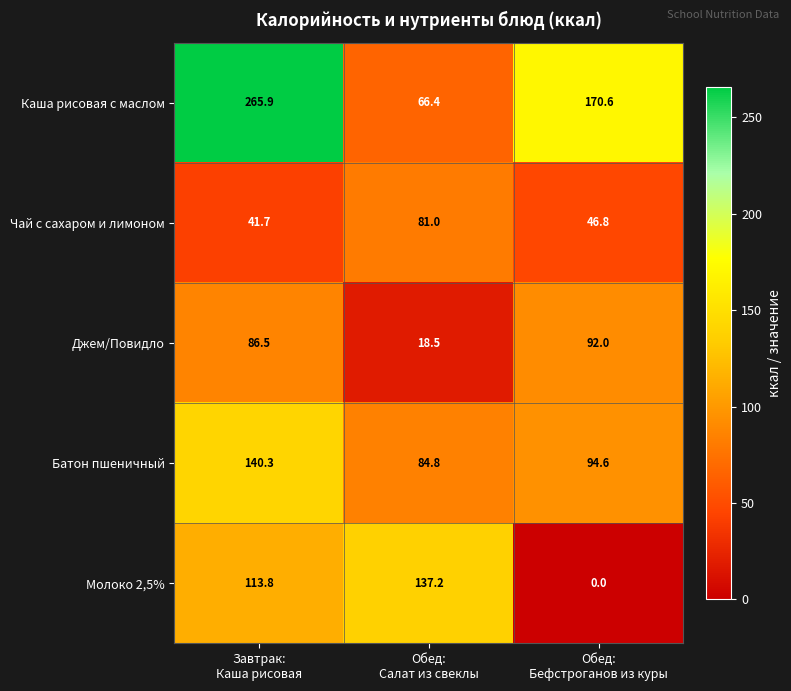

Reading right to left, what are all the values shown in this chart?

Каша рисовая с маслом: 170.6	66.4	265.9
Чай с сахаром и лимоном: 46.8	81.0	41.7
Джем/Повидло: 92.0	18.5	86.5
Батон пшеничный: 94.6	84.8	140.3
Молоко 2,5%: 0.0	137.2	113.8